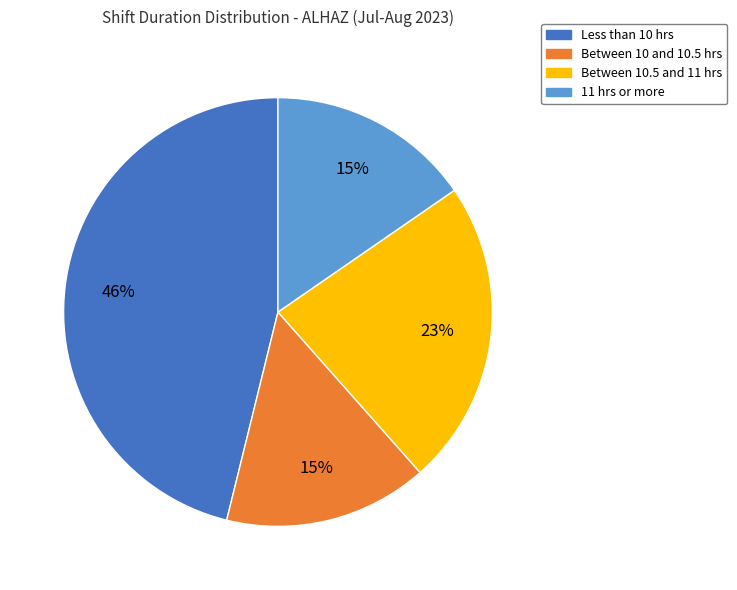

Is there a majority slice in this chart?

No